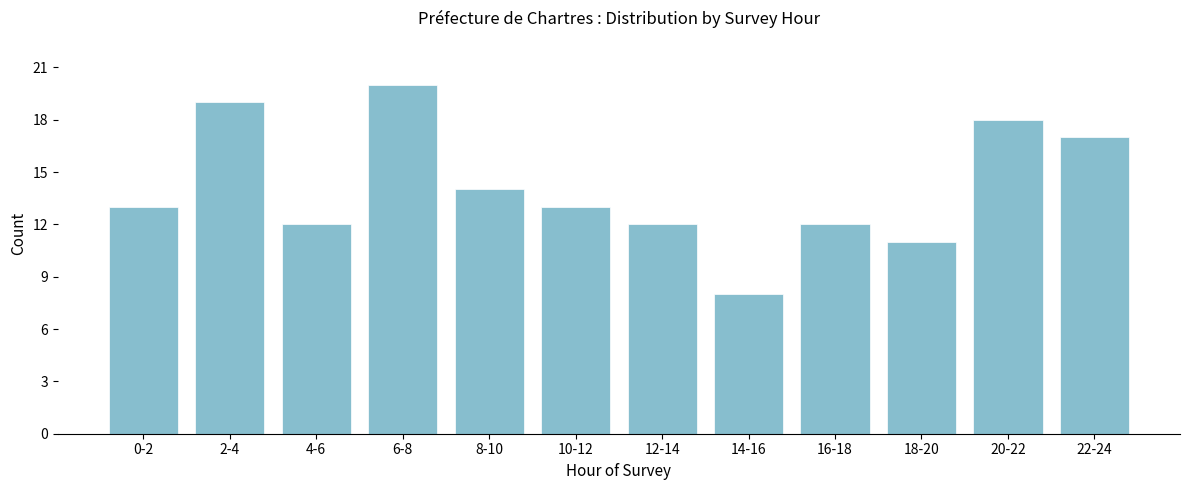

Reading right to left, list all the values displayed in this chart.

22-24=17	20-22=18	18-20=11	16-18=12	14-16=8	12-14=12	10-12=13	8-10=14	6-8=20	4-6=12	2-4=19	0-2=13